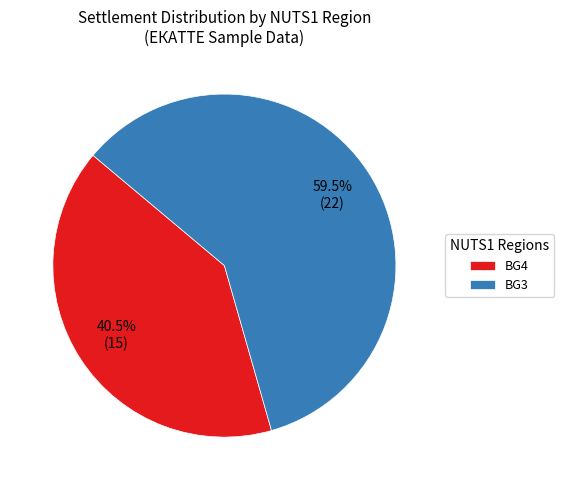

Rank the categories by value from highest to lowest.

BG3, BG4